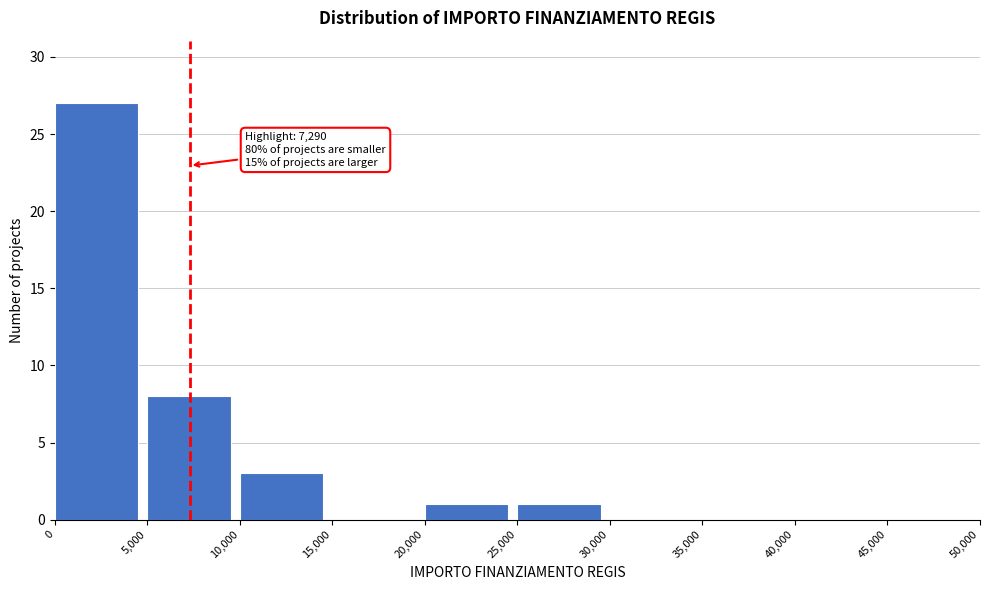

Over which range of the x-axis is the bar tallest?

0 to 5,000